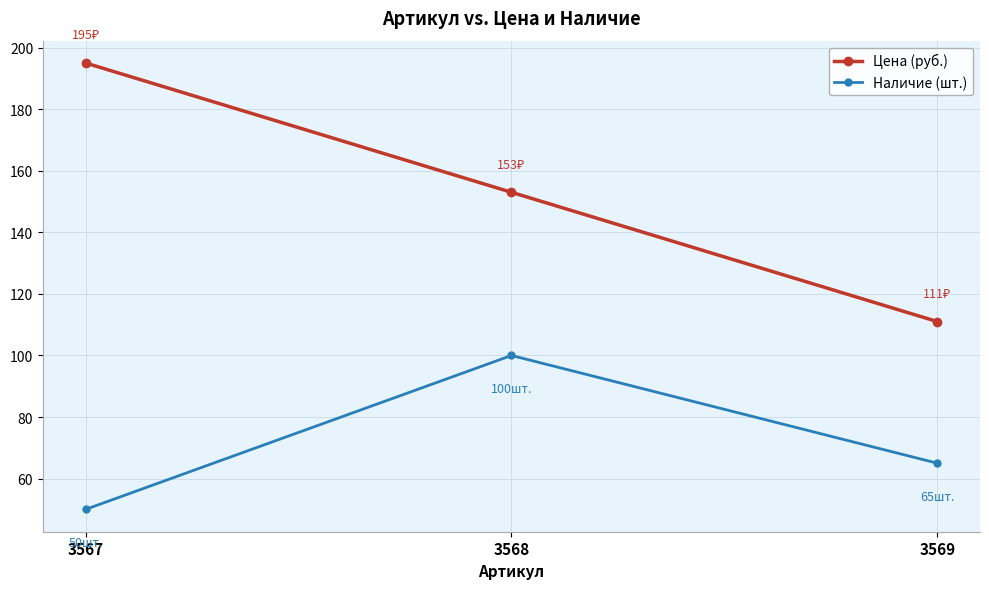

What are all the series names shown in the legend?

Цена (руб.), Наличие (шт.)